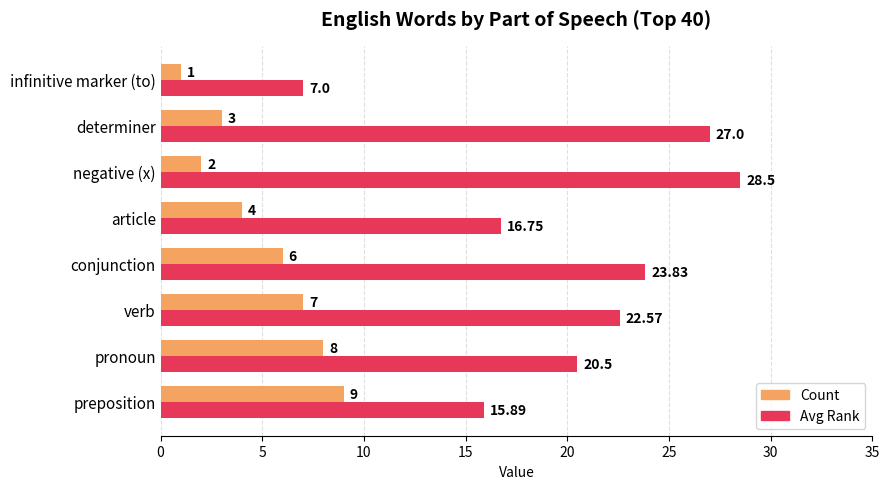

Which category has the lowest value in the Count series?

infinitive marker (to)